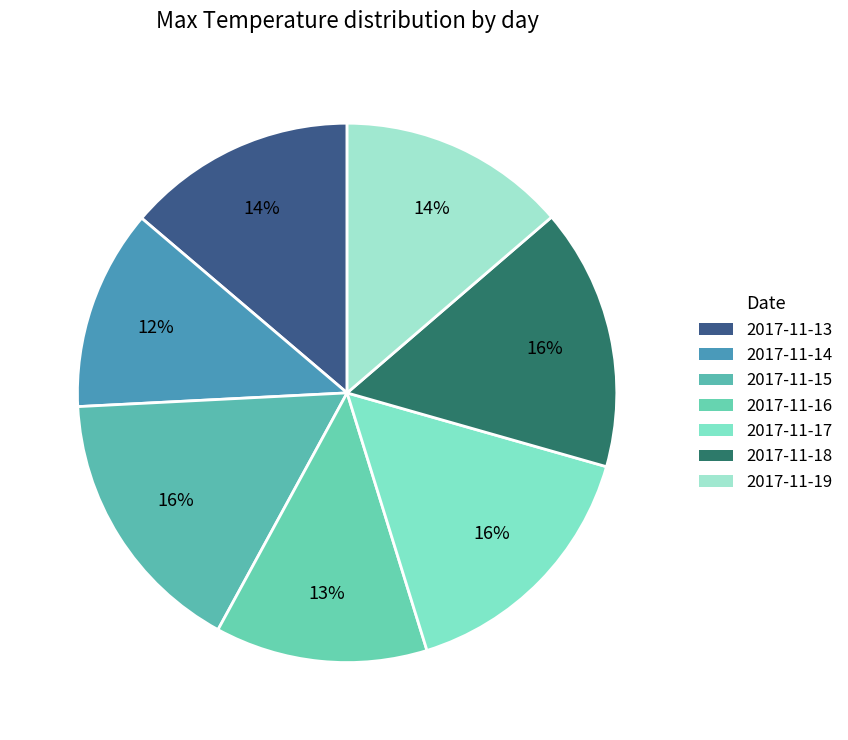

What is the change in value from 2017-11-17 to 2017-11-19?

-2.4